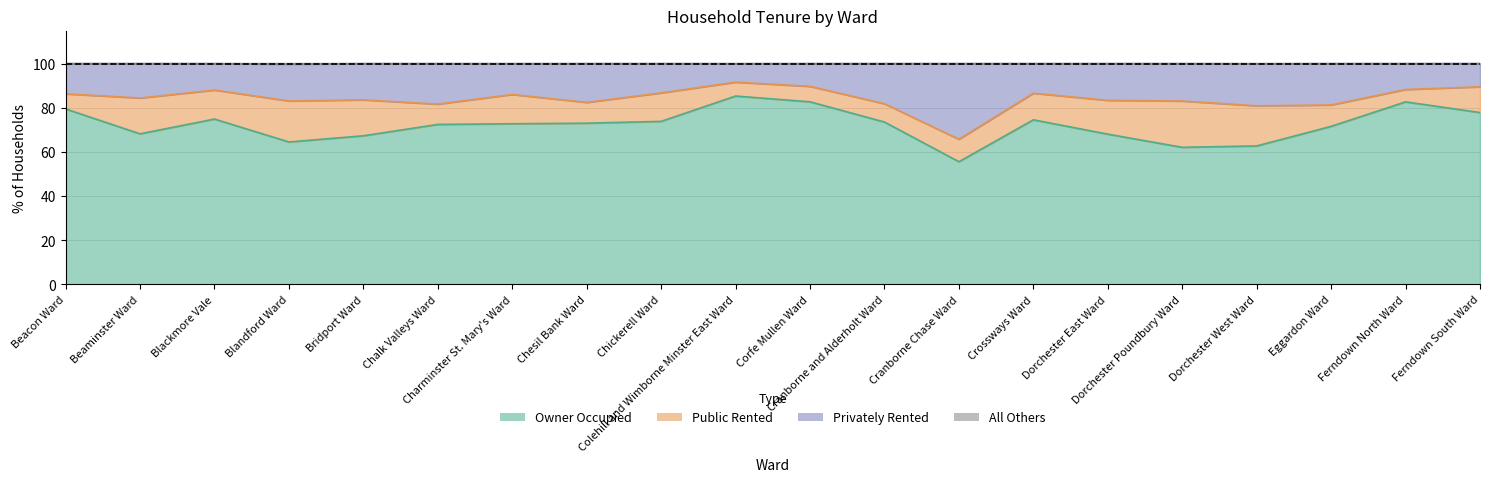

What is the difference between the maximum and second lowest values in the all_others series?

0.1